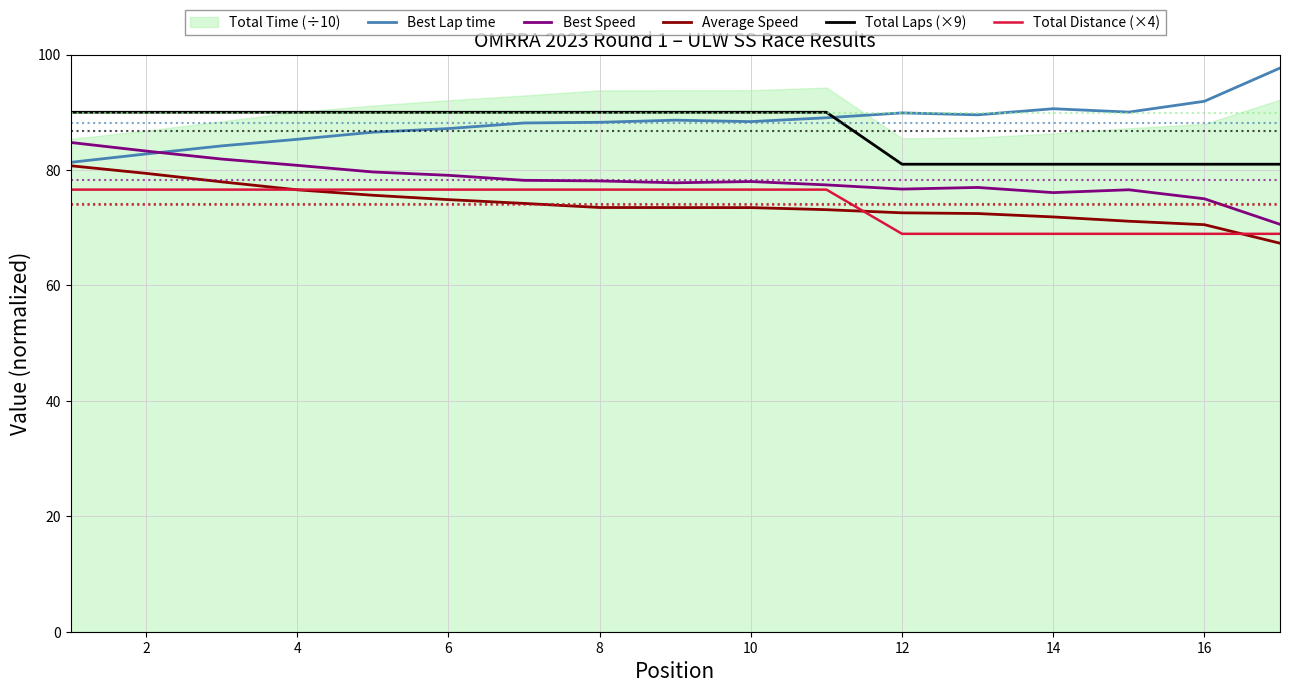

The value of Total Distance (×4) at 16 is 68.9. True or false?

True